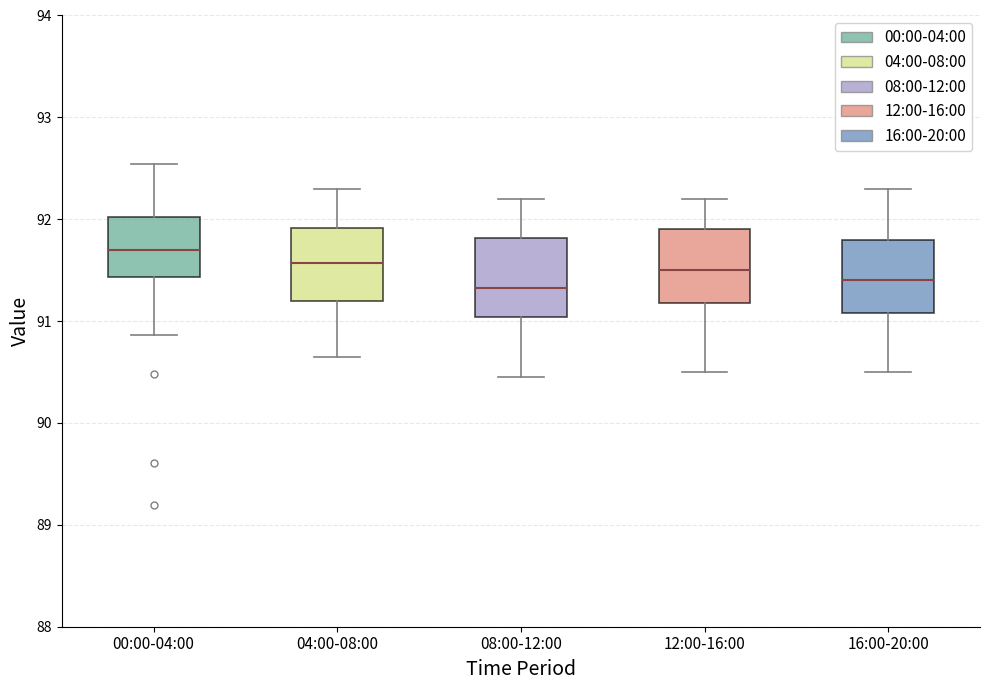

Reading left to right, read every box against the y-axis: the position of its median line, the range the box covers, and the ends of its whiskers. The values are not printed on the chart, so give them approximately, as read against the axis.

00:00-04:00: median 91.7, box 91.4 to 92.0, whiskers 90.9 to 92.5
04:00-08:00: median 91.6, box 91.2 to 91.9, whiskers 90.7 to 92.3
08:00-12:00: median 91.3, box 91.0 to 91.8, whiskers 90.5 to 92.2
12:00-16:00: median 91.5, box 91.2 to 91.9, whiskers 90.5 to 92.2
16:00-20:00: median 91.4, box 91.1 to 91.8, whiskers 90.5 to 92.3